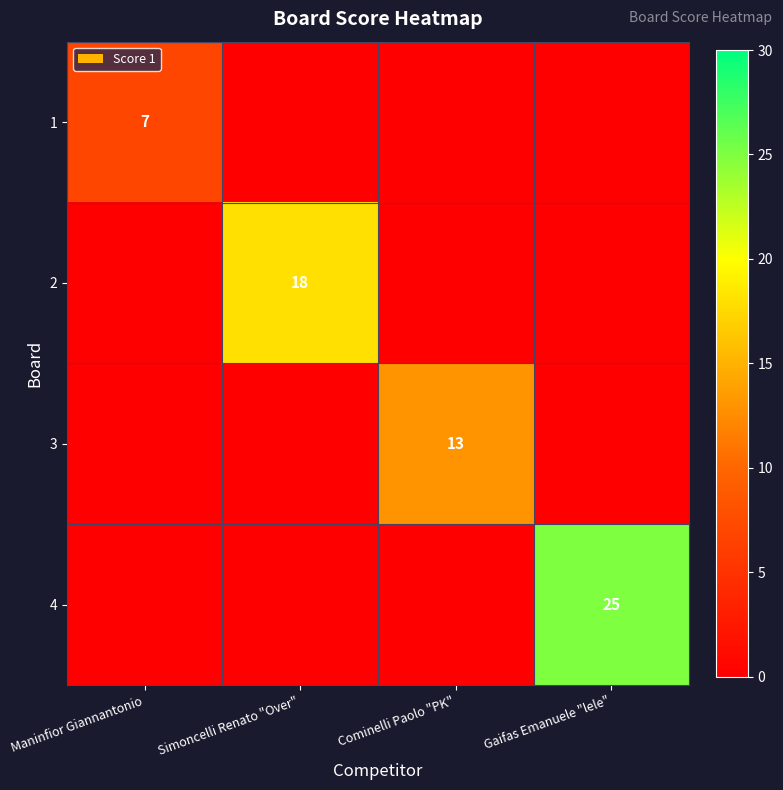

How many 3 values are between 0 and 13?

4